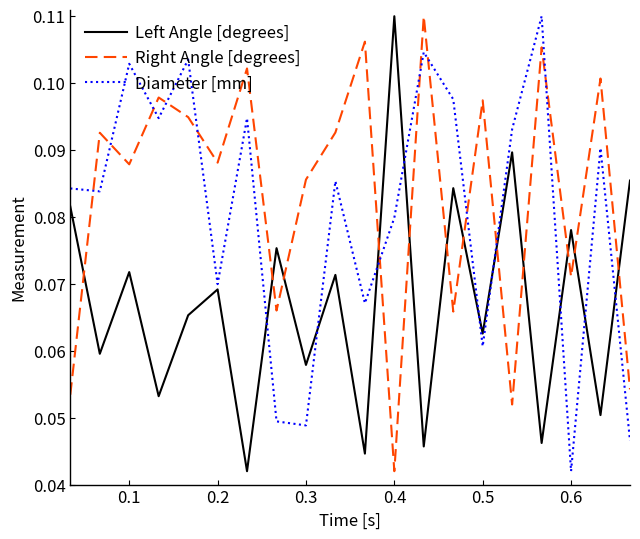

How many intersections are there between Diameter [mm] and Right Angle [degrees]?

11